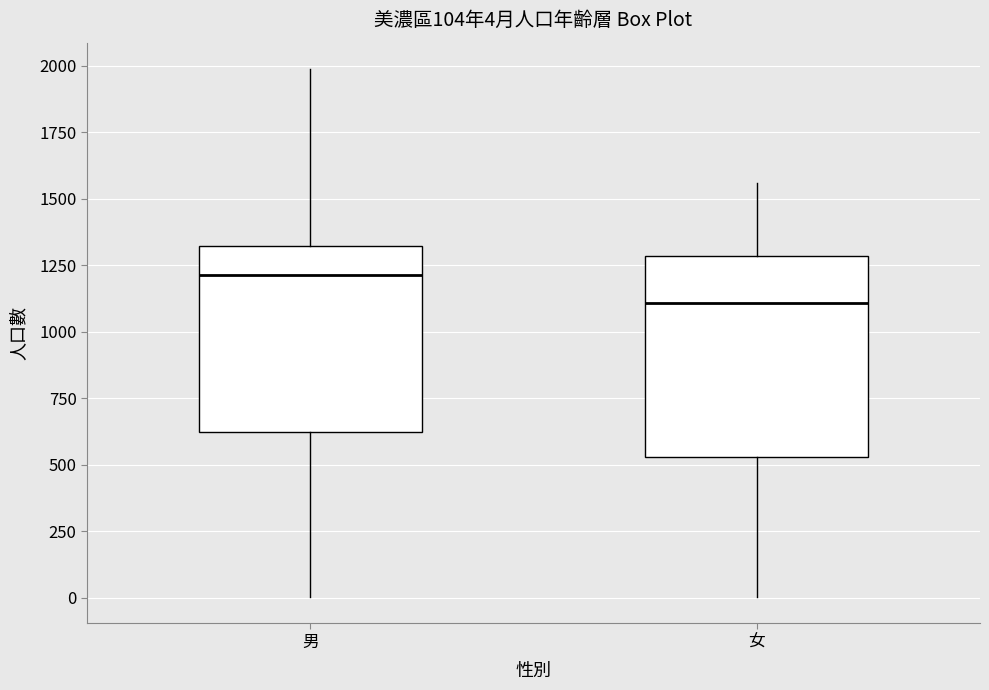

Comparing the boxes themselves (not the whiskers), which one is the tallest?

女